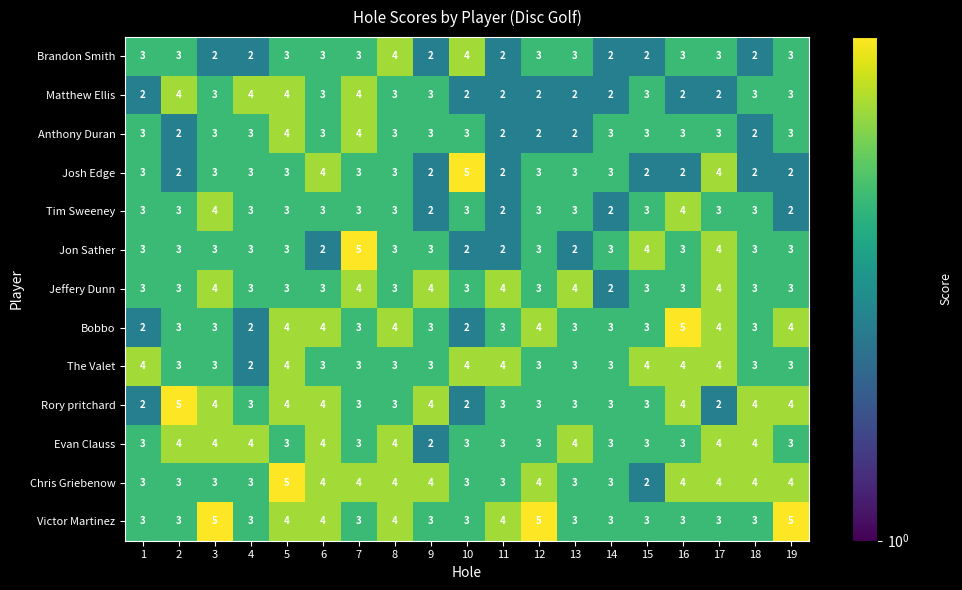

What is the approximate value of Evan Clauss at 16?

3